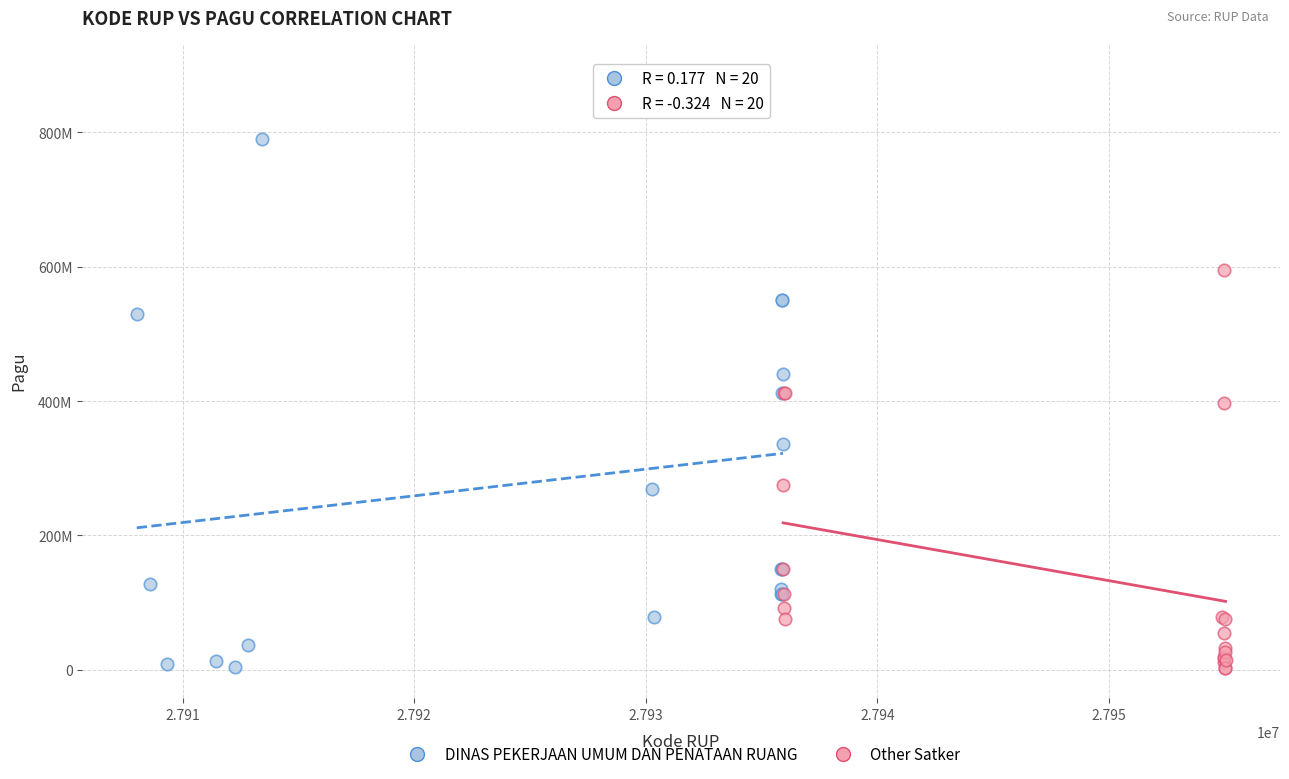

Which series has the largest Y range (max minus min)?

DINAS PEKERJAAN UMUM DAN PENATAAN RUANG